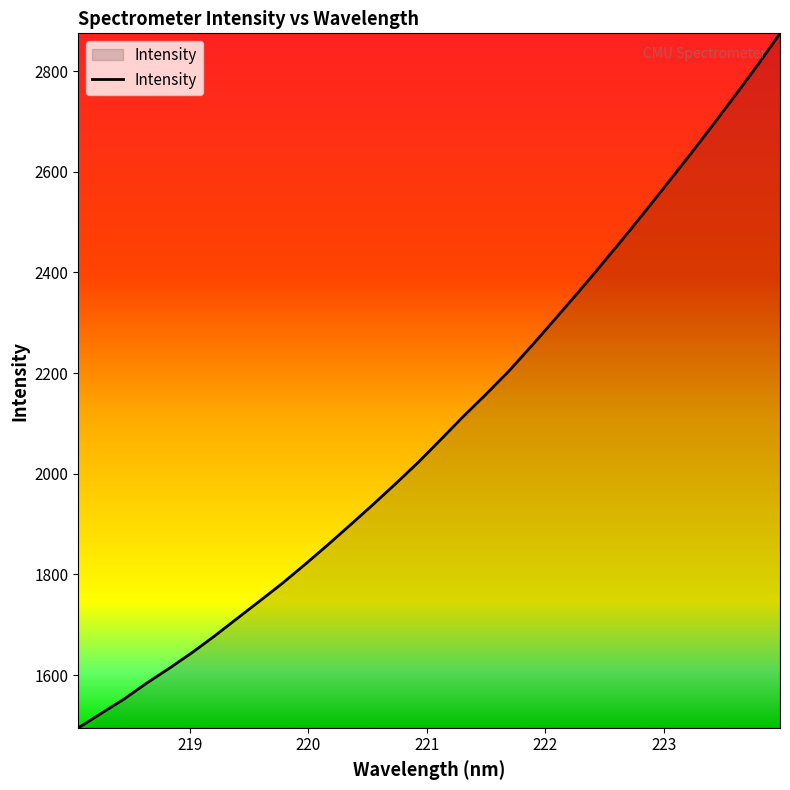

What is the maximum value shown in the chart?

2875.1